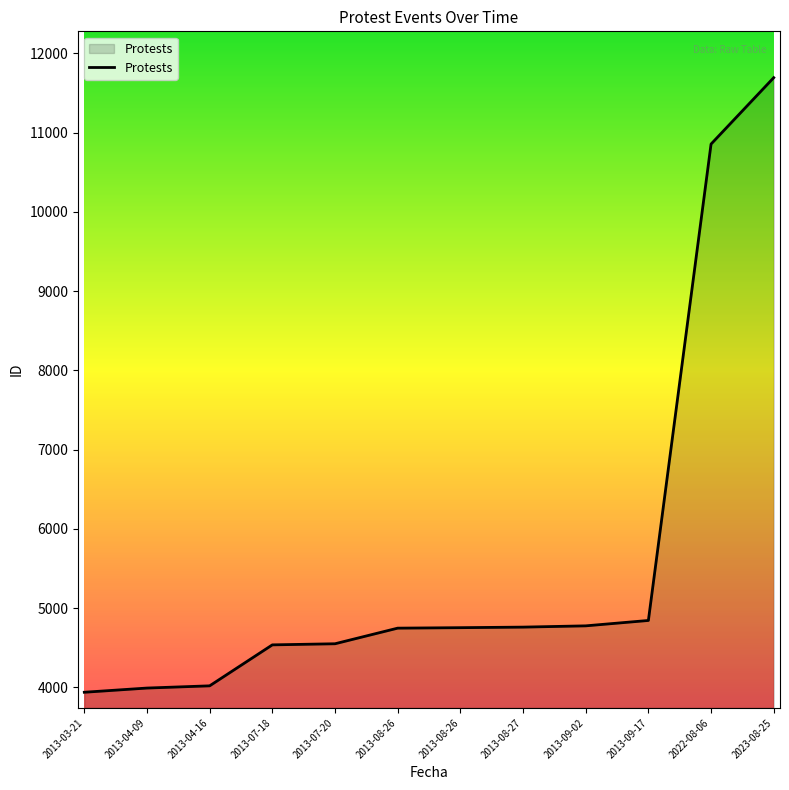

True or false: the data has more than 0 interior local peaks.

False